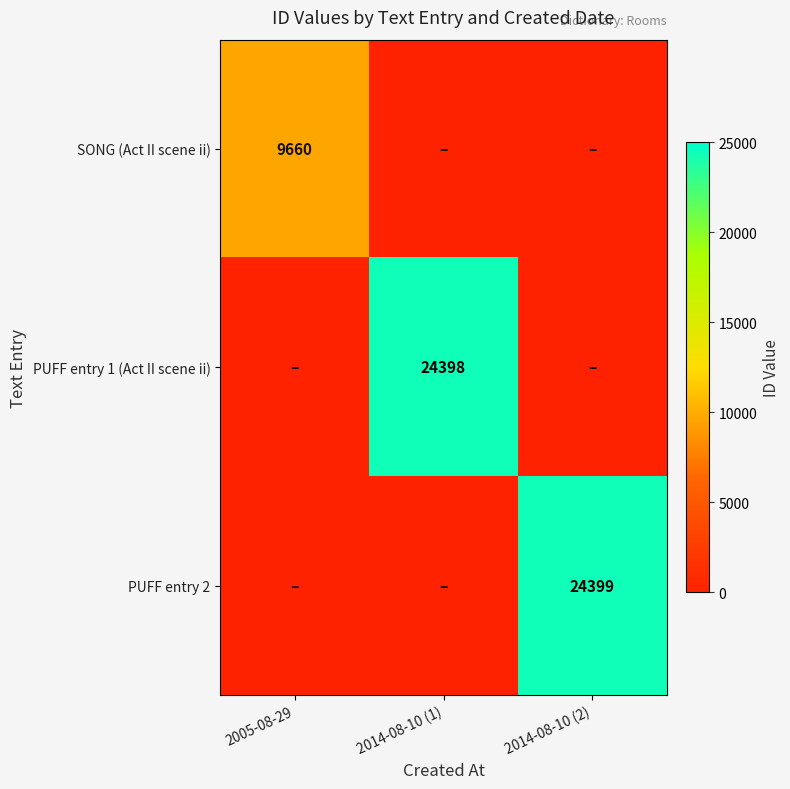

True or false: PUFF entry 2 has a value of 13171 at 2014-08-10 (2).

False